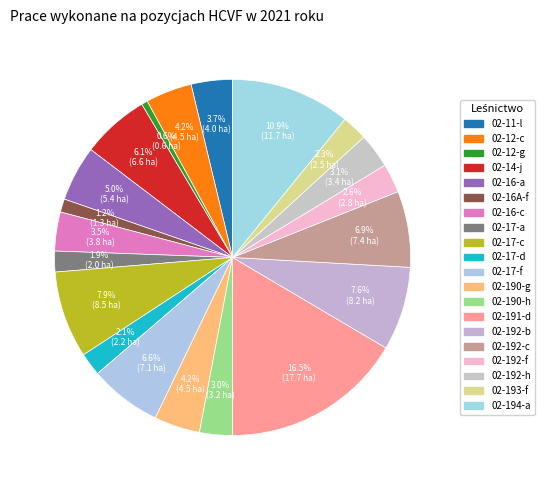

Do 02-14-j and 02-17-d together represent more than half of the pie?

No